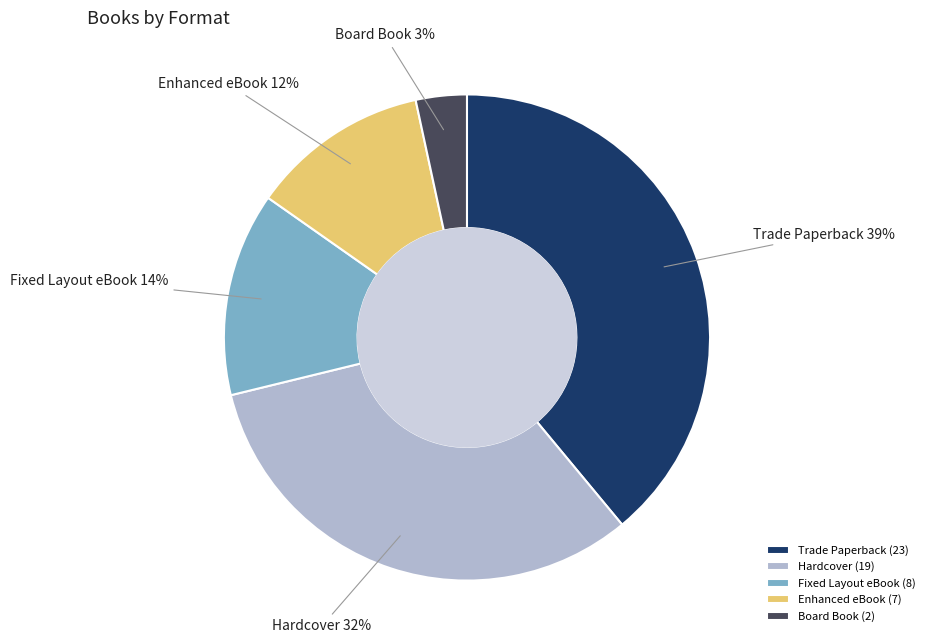

To the nearest percent, what percentage of the pie is Hardcover?

32%